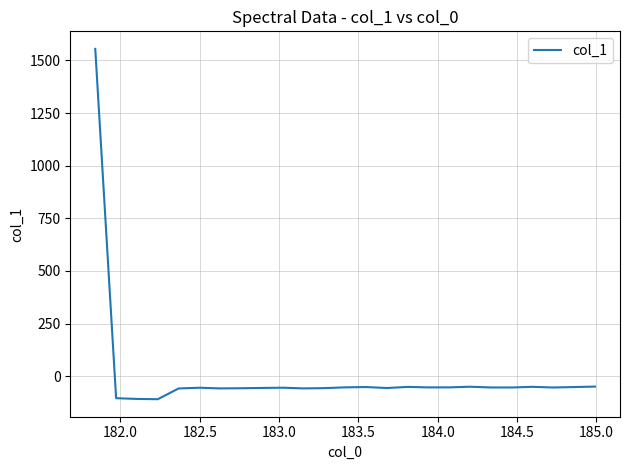

What is the smallest value displayed?

-109.0